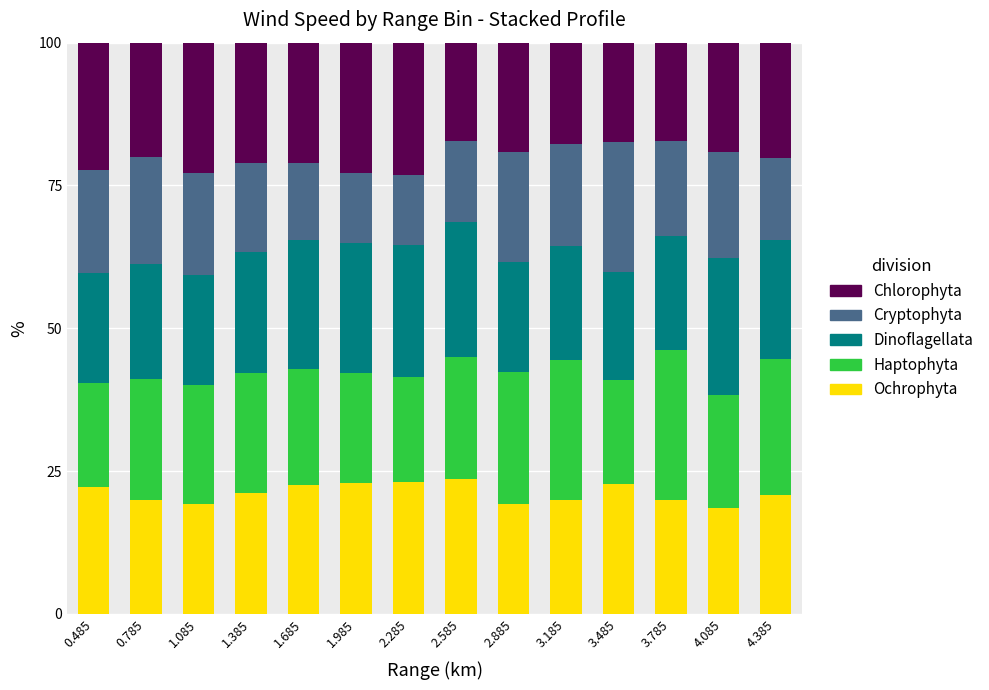

What is the total value across all series at 0.485?

100.0